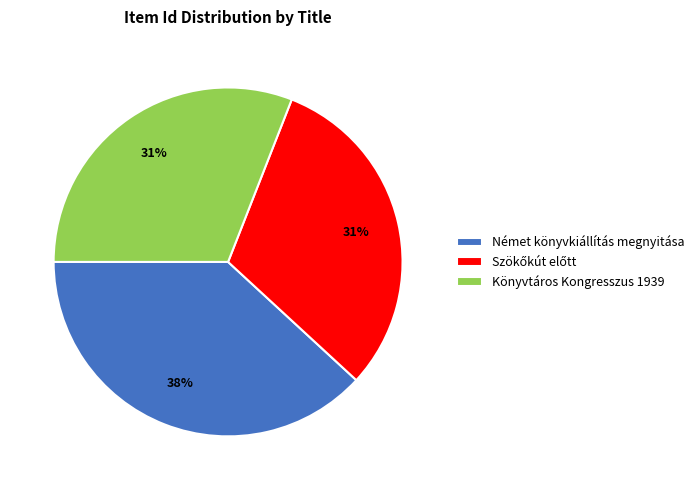

To the nearest percent, what is the combined percentage of Német könyvkiállítás megnyitása and Könyvtáros Kongresszus 1939?

69%